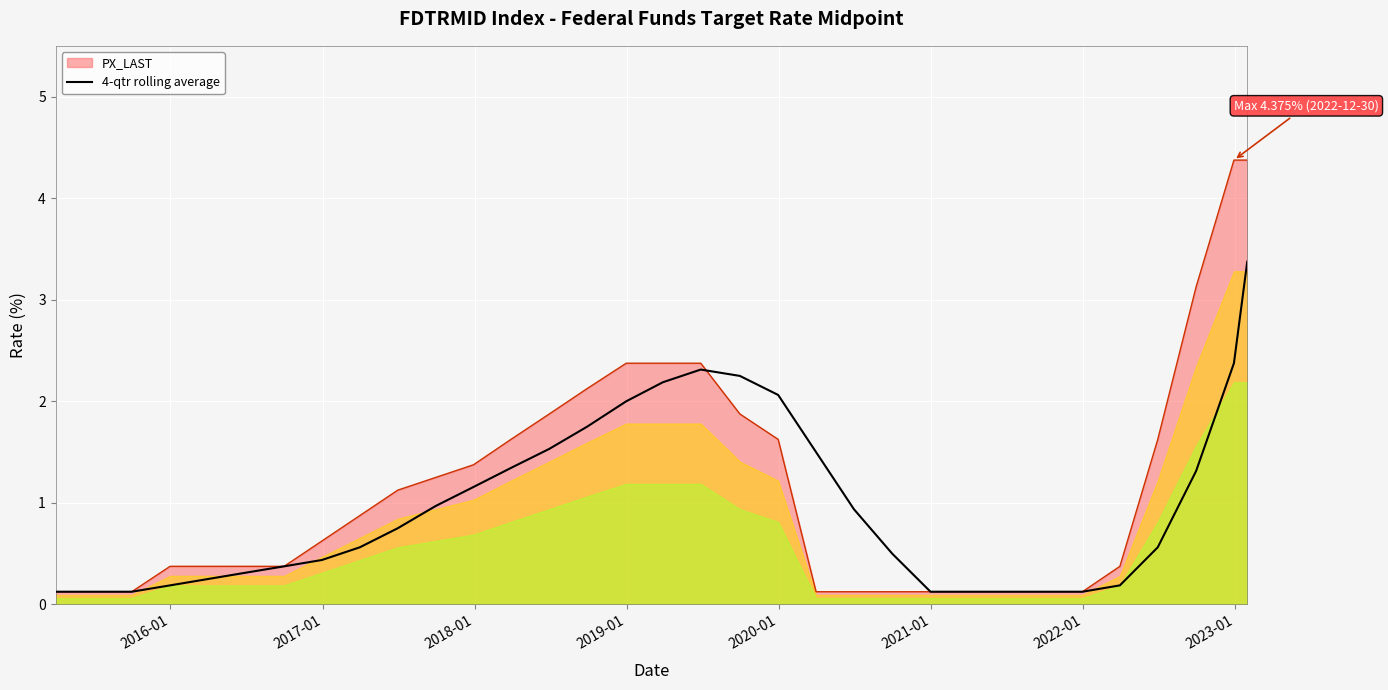

What is the maximum value for PX_LAST?

4.4